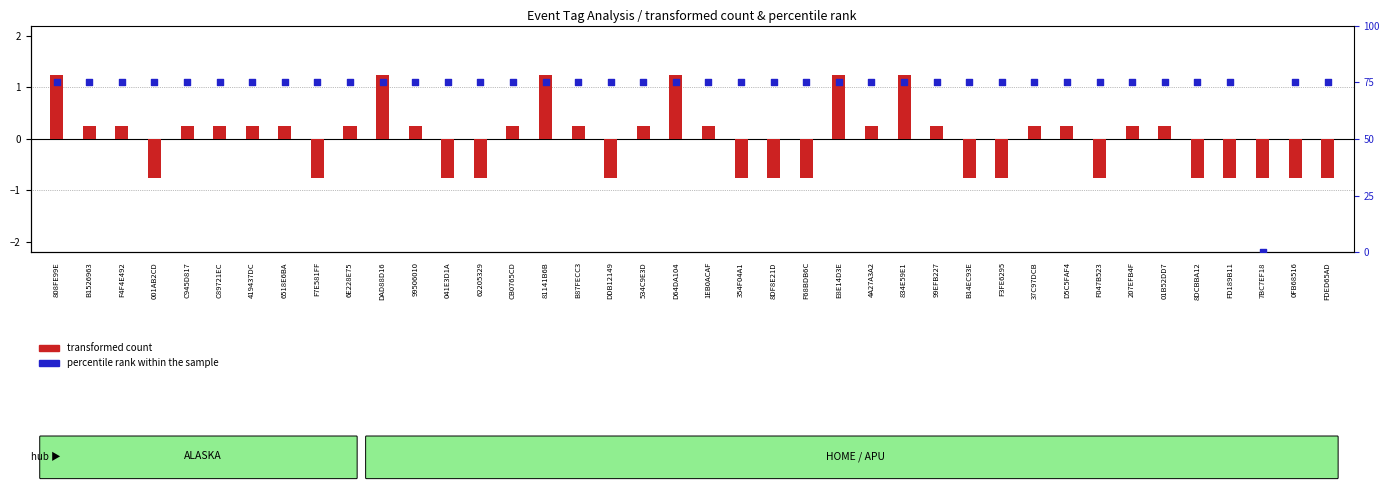

What are all the series names shown in the legend?

transformed count, percentile rank within the sample